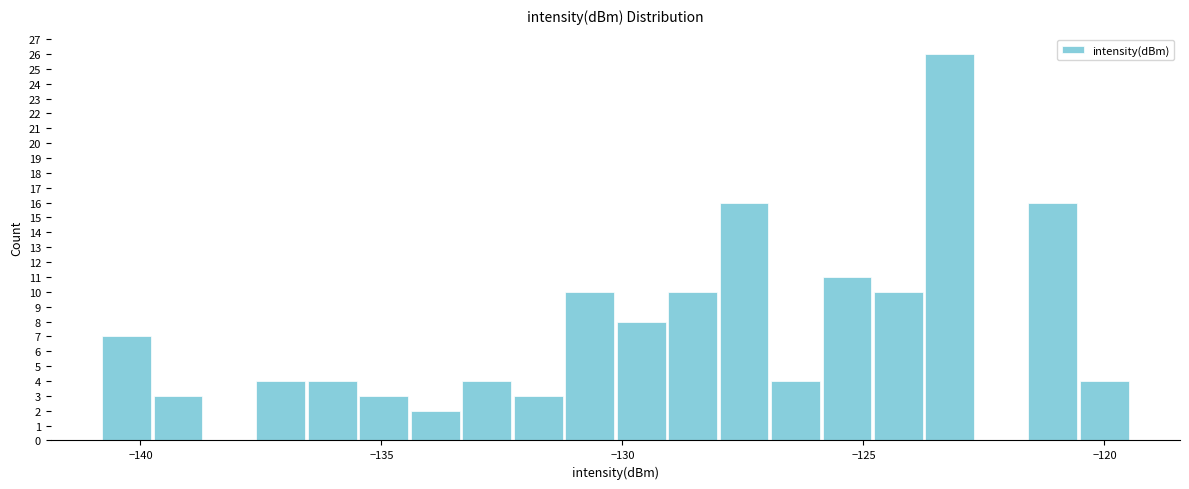

Read against the x-axis, roughly where is the centre of the tallest bar?

-123.0